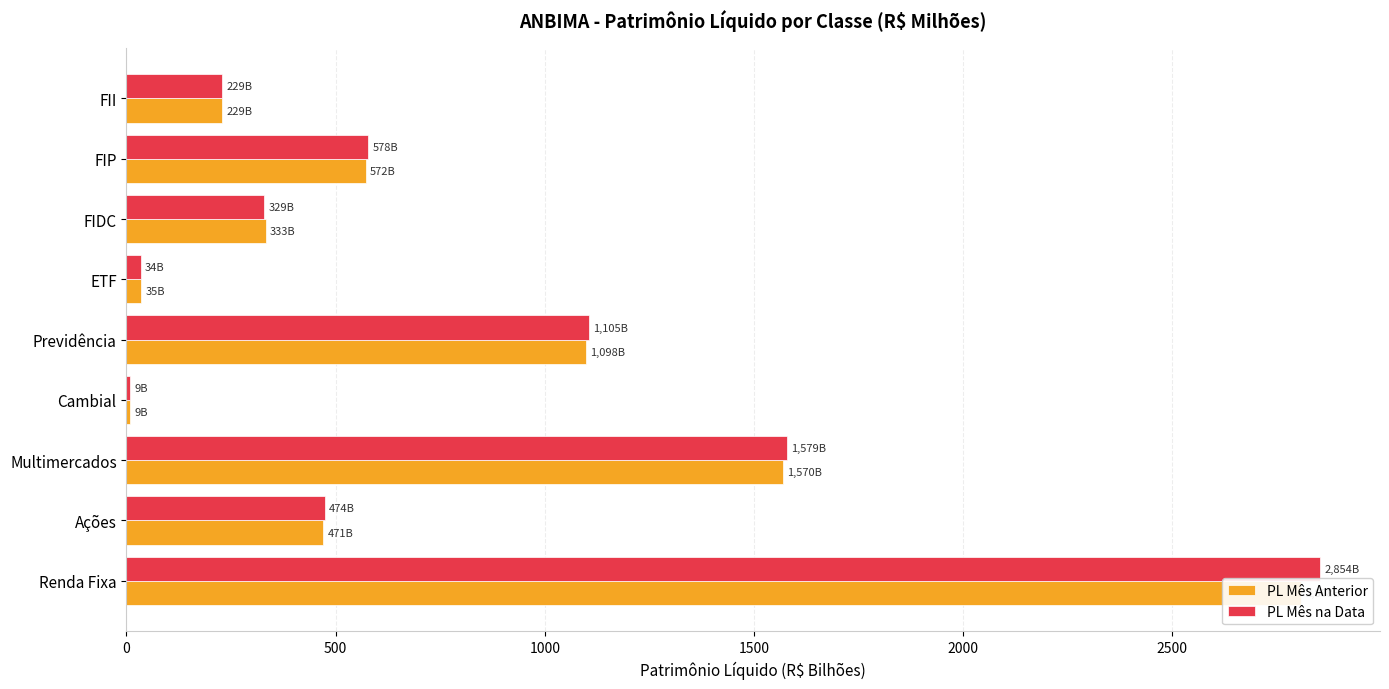

Rank the series by their average value, from lowest to highest.

PL Mês Anterior, PL Mês na Data